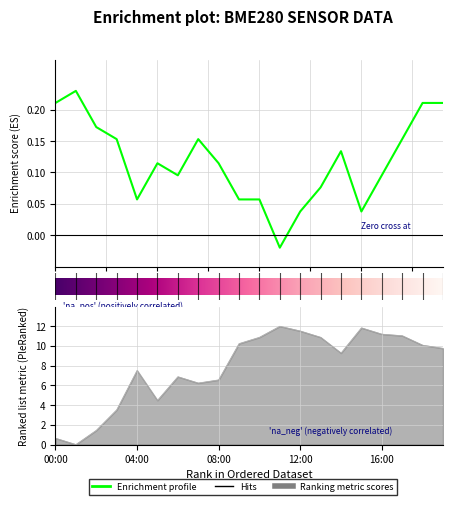

Is it true that humidity equals 6.2 at 14:00?

False